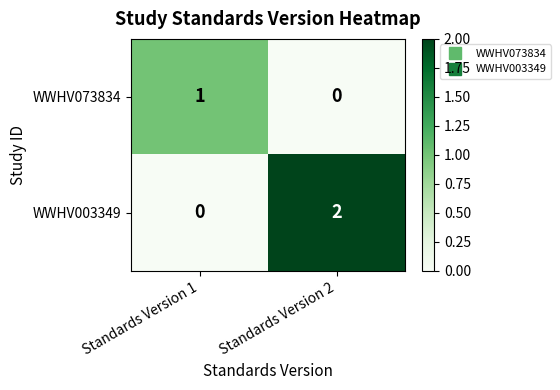

Where is WWHV003349 nearest to the value 1?

Standards Version 1